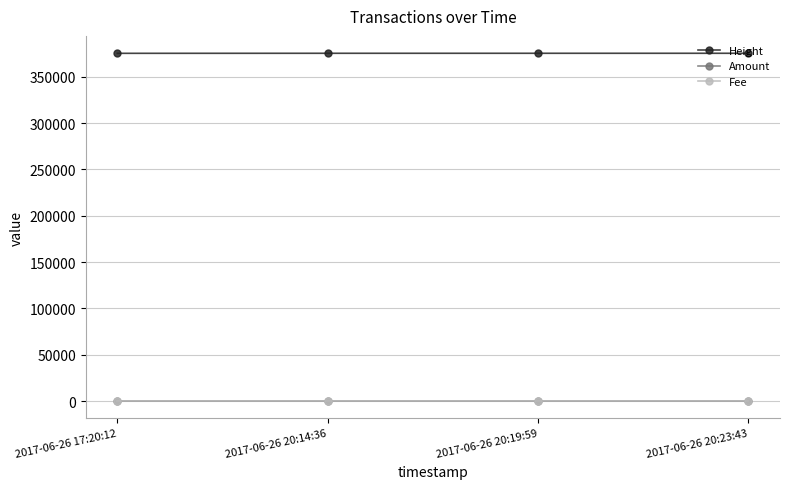

What is the maximum value shown in the chart?

375375